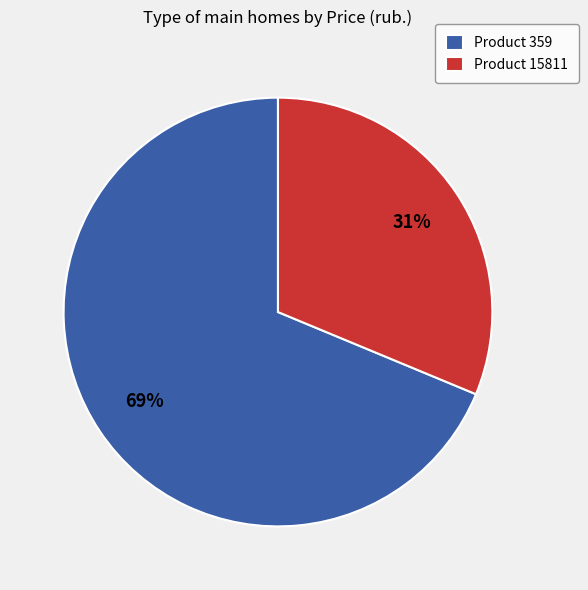

To the nearest percent, what is the combined percentage of Product 15811 and Product 359?

100%